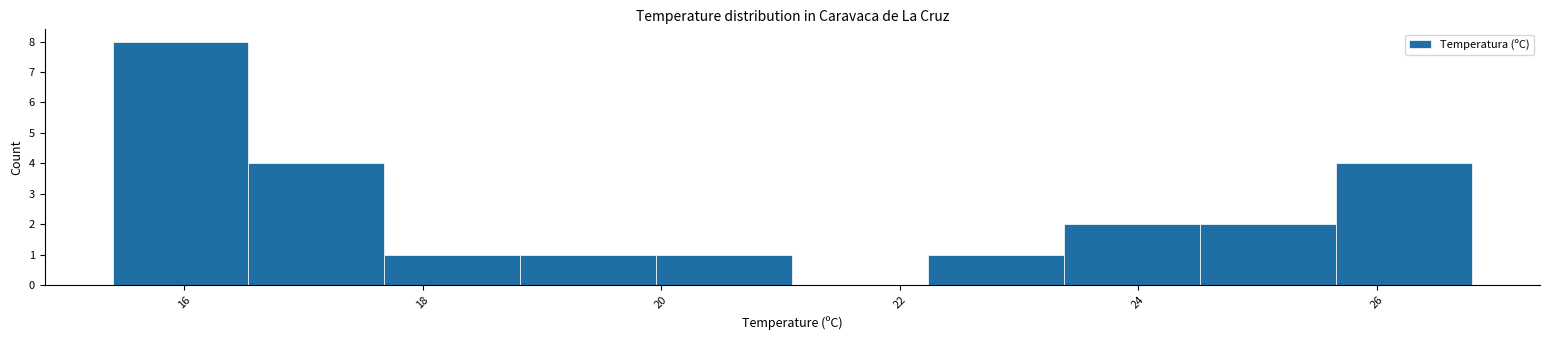

Which range on the x-axis has the tallest bar?

15.40 to 16.54